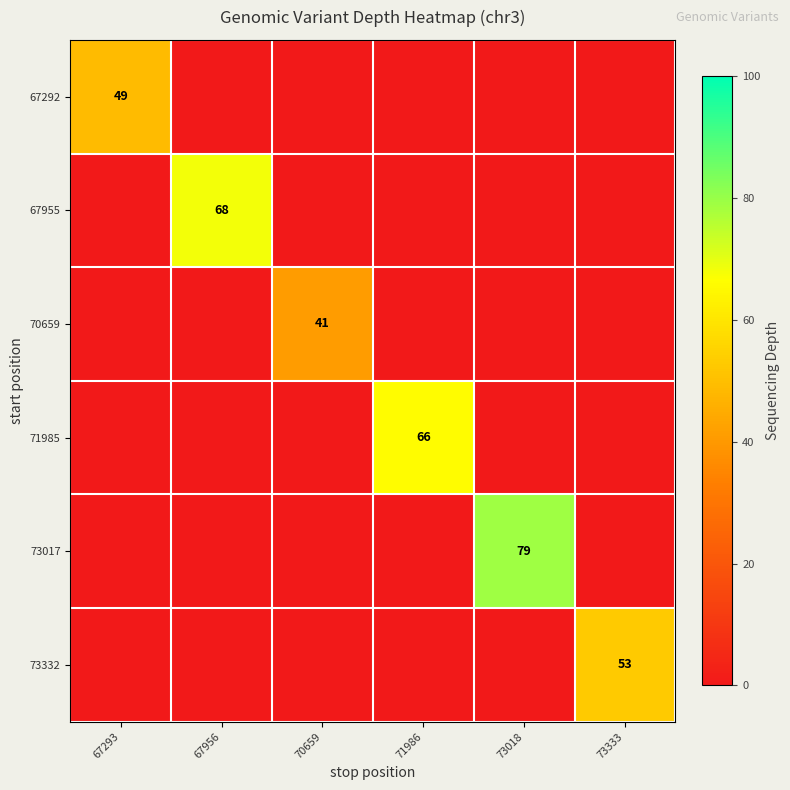

What is the total value across all series at 67293?

49